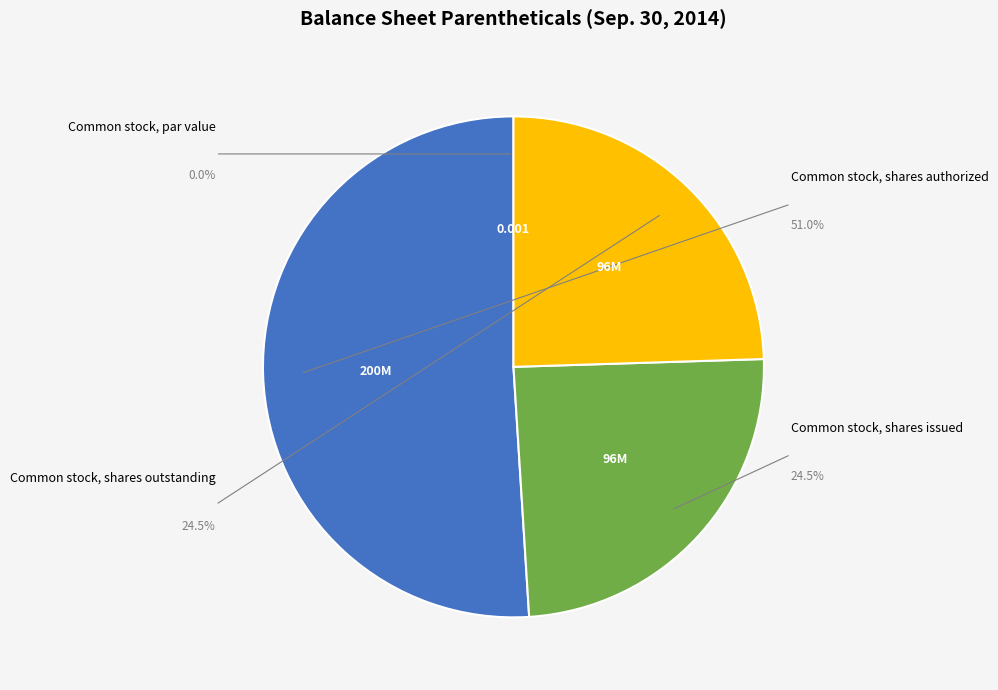

What percentage do Common stock, par value and Common stock, shares issued together represent?

24.5%